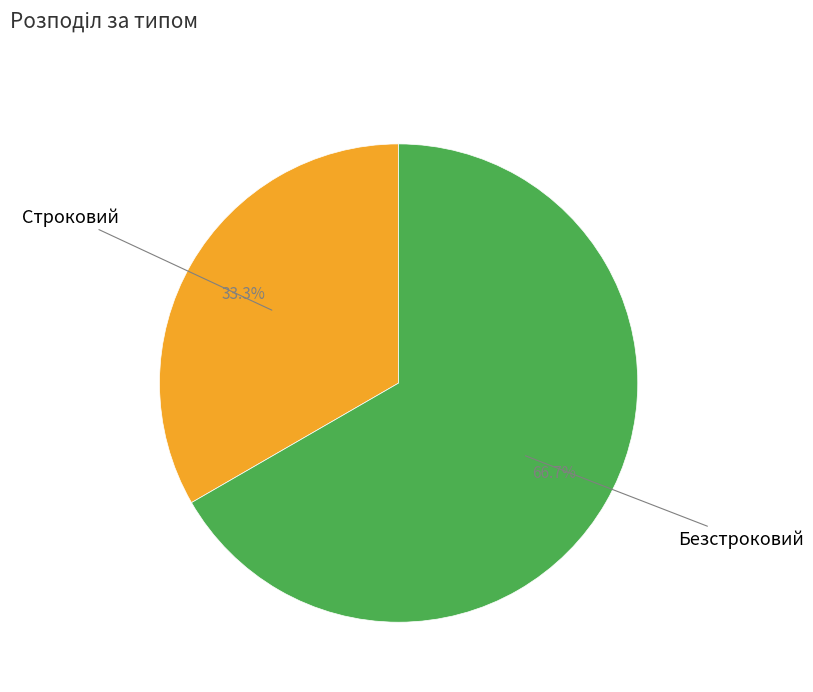

Is there a majority slice in this chart?

Yes